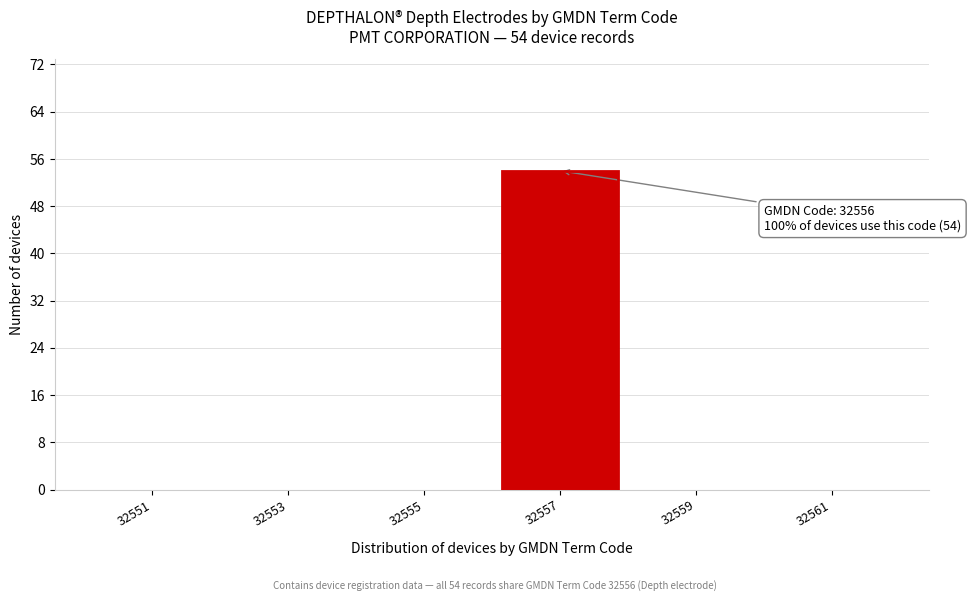

Which range on the x-axis has the tallest bar?

32556 to 32558